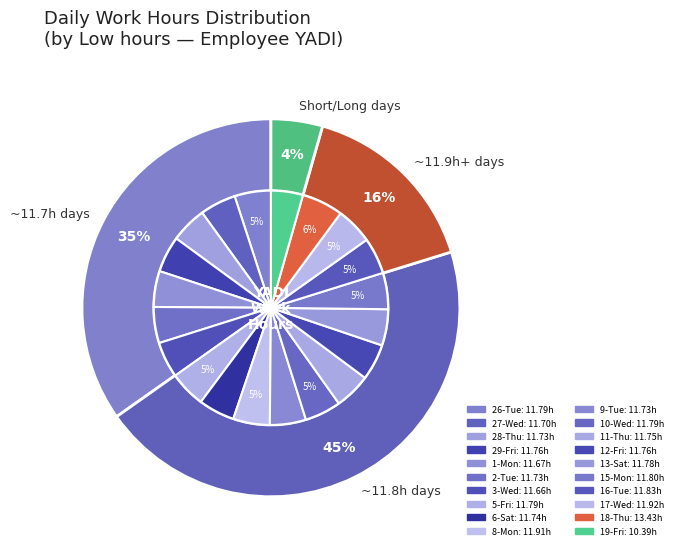

What is the ratio of the value at 3-Wed to the value at 26-Tue?

1.0